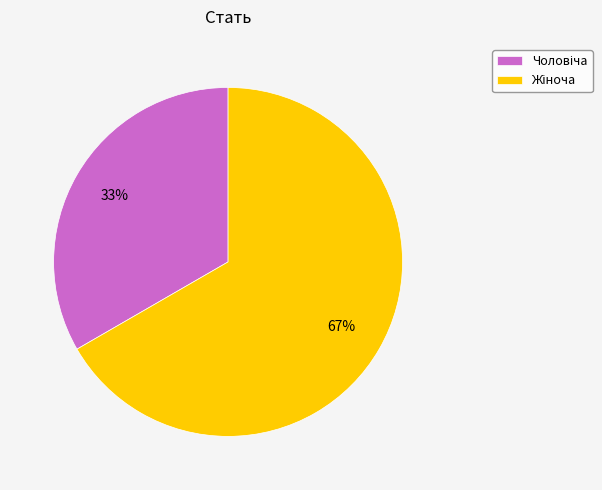

Is there any slice that represents more than half of the pie?

Yes